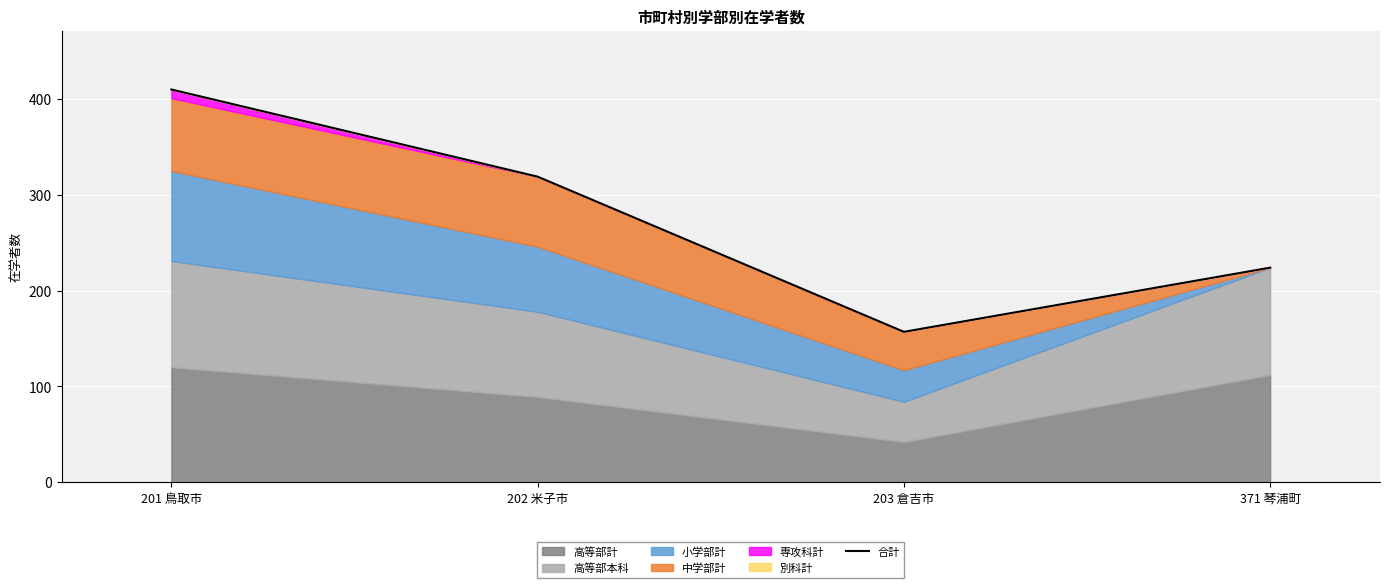

Reading left to right, extract all data points from this chart.

201 鳥取市=410	202 米子市=319	203 倉吉市=157	371 琴浦町=224